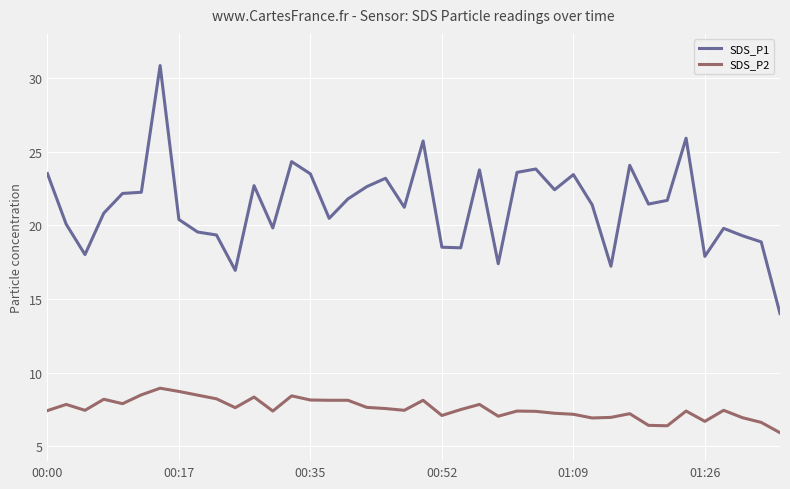

Which series has the largest range (max minus min)?

SDS_P1